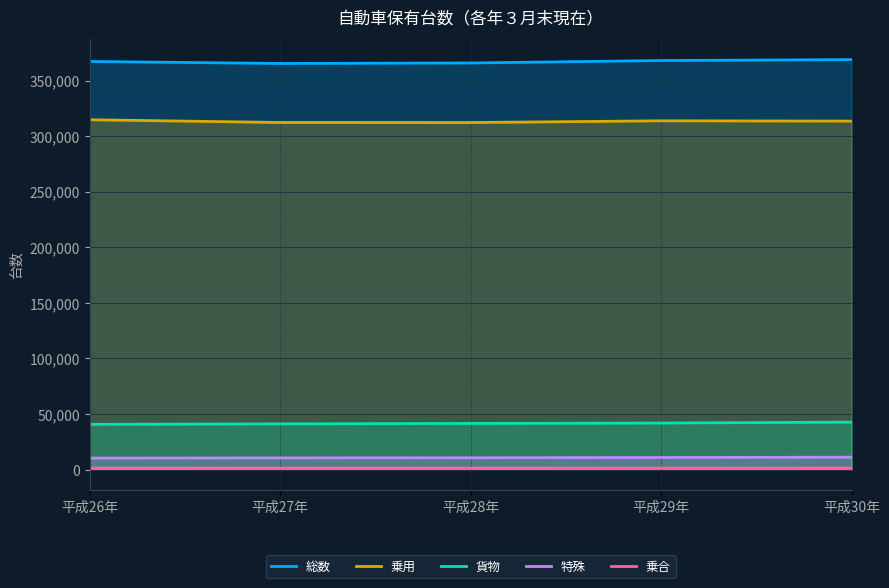

True or false: 総数 and 貨物 intersect in this chart.

False